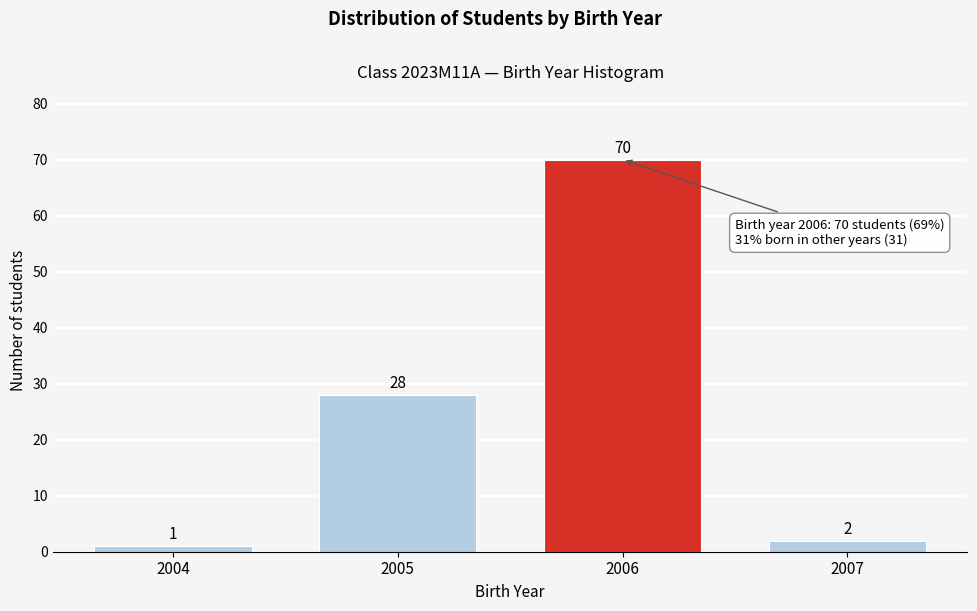

Reading left to right, transcribe all the data shown in this chart.

1	28	70	2